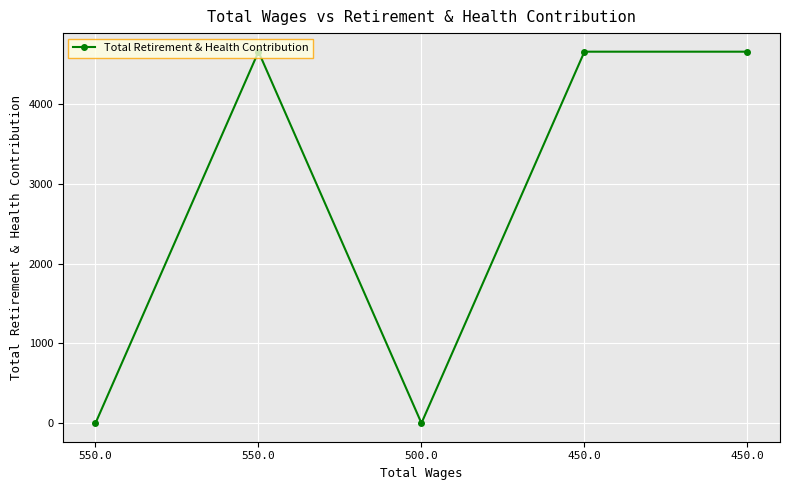

How many data points does each series have?

5